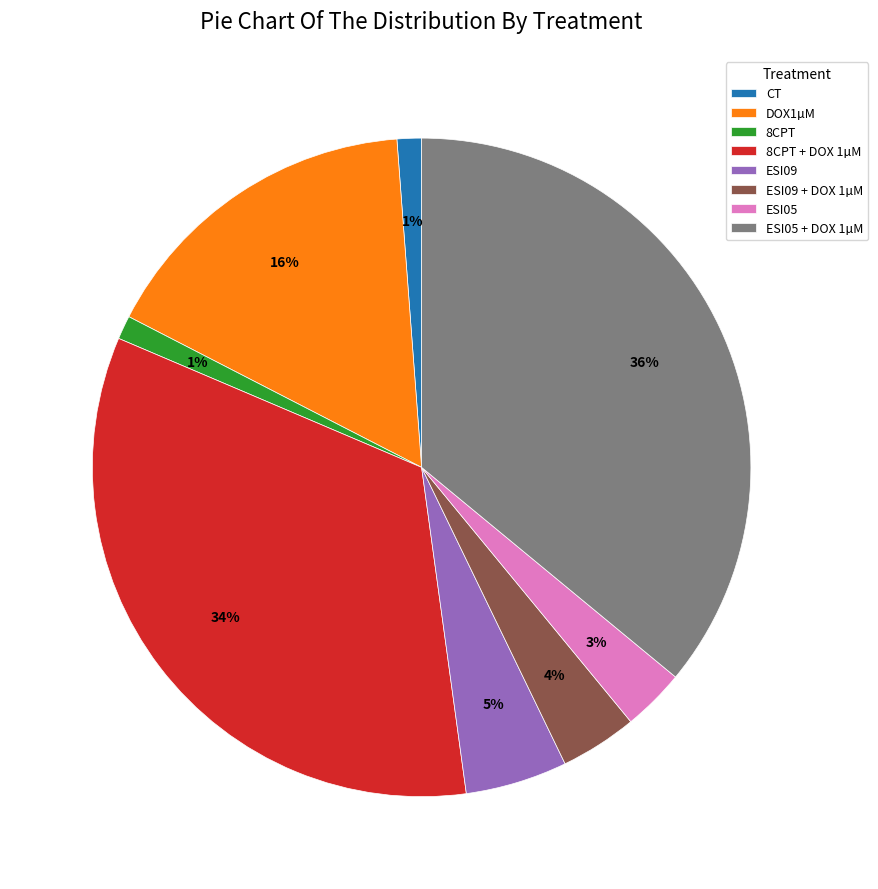

The ESI09 + DOX 1µM slice represents 4% of the pie. True or false?

True